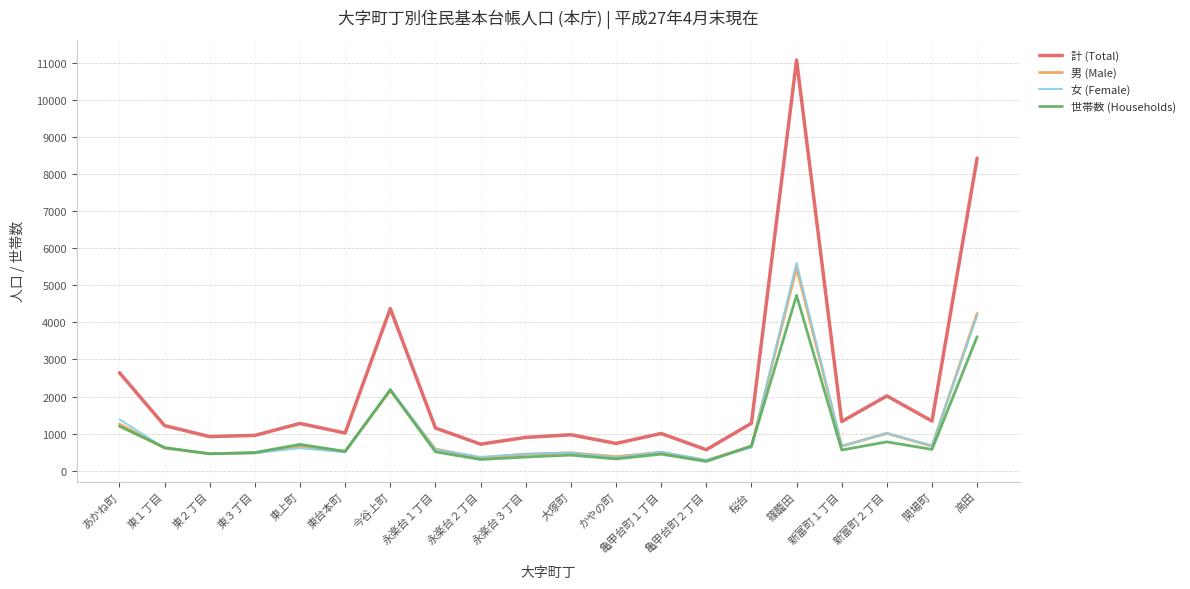

How many categories are shown in the chart?

20